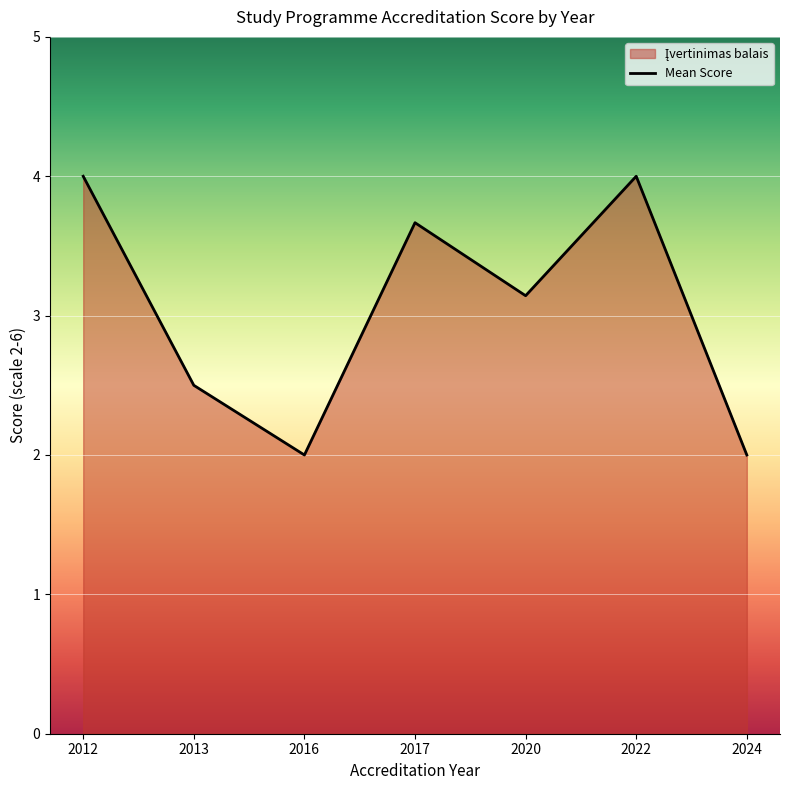

The chart shows a value of 2.0 at 2016. True or false?

True